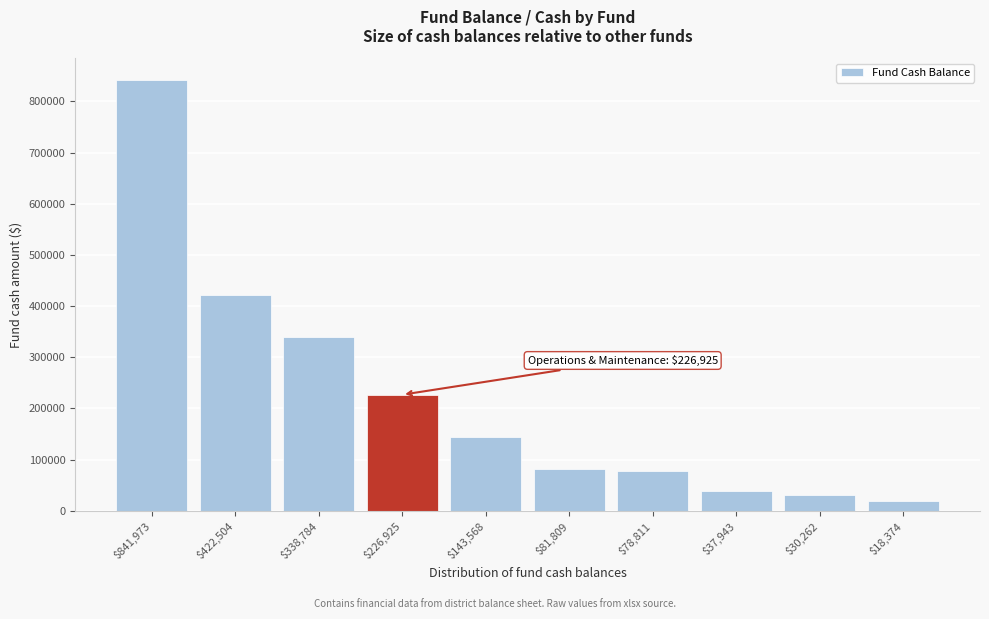

The value at $143,568 is 38368. True or false?

False